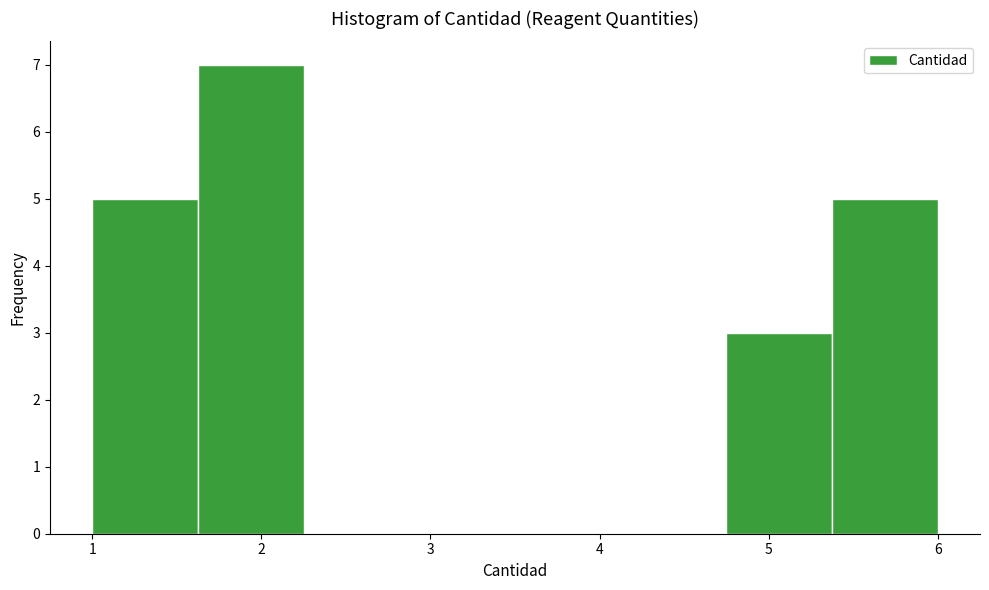

Which range on the x-axis has the tallest bar?

1.6 to 2.3